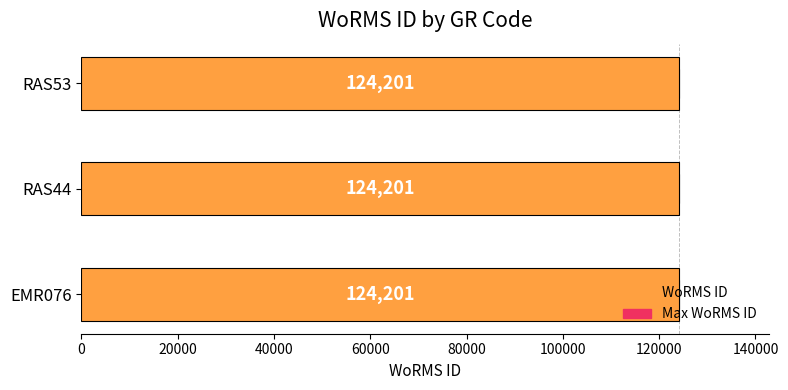

Are the bars horizontal?

Yes